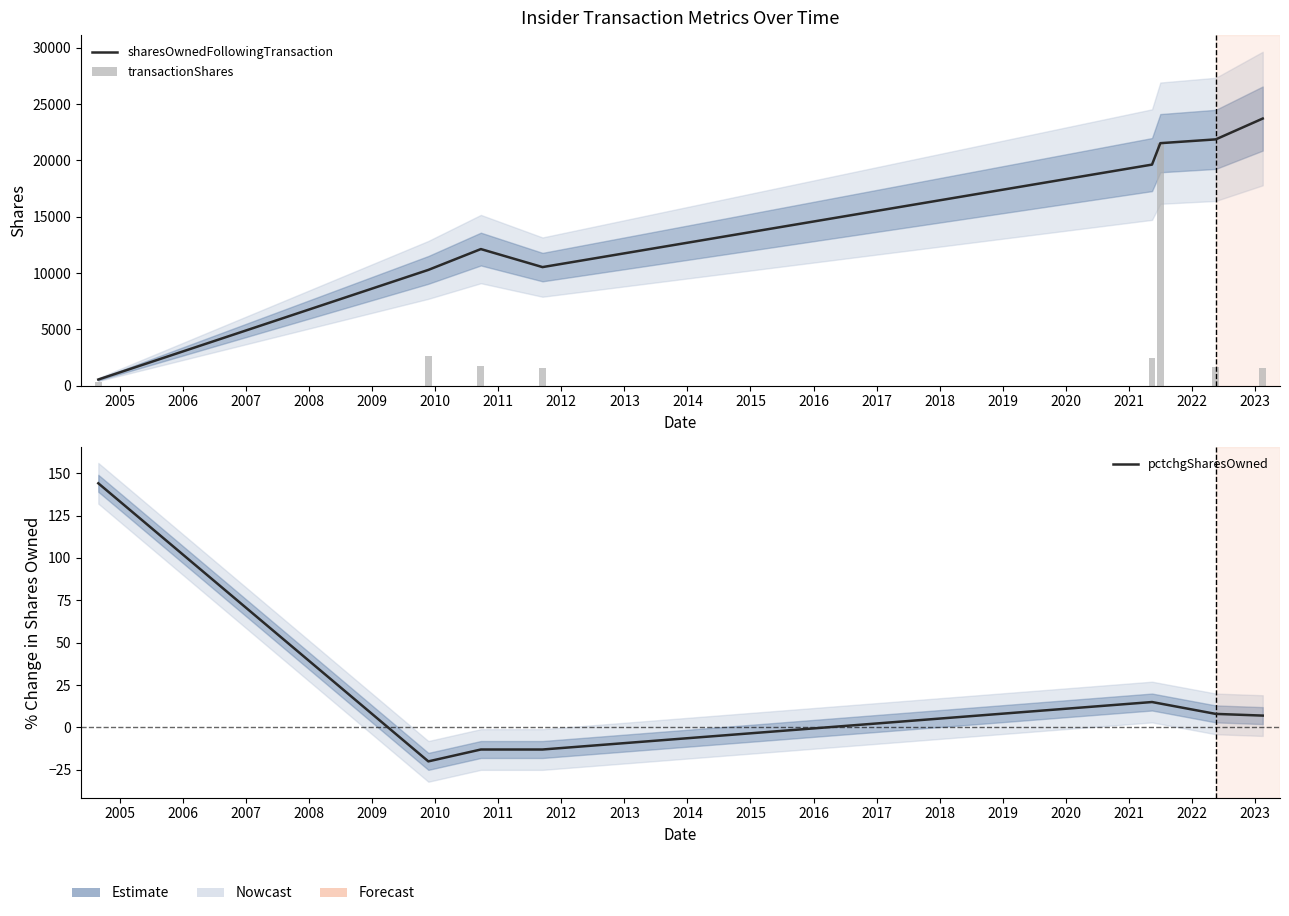

What value does the transactionShares series have at 2011-09-15?

1600